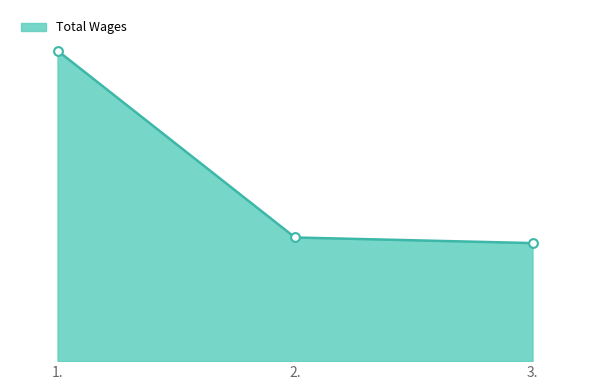

Between 1. and 3., which is larger?

1.